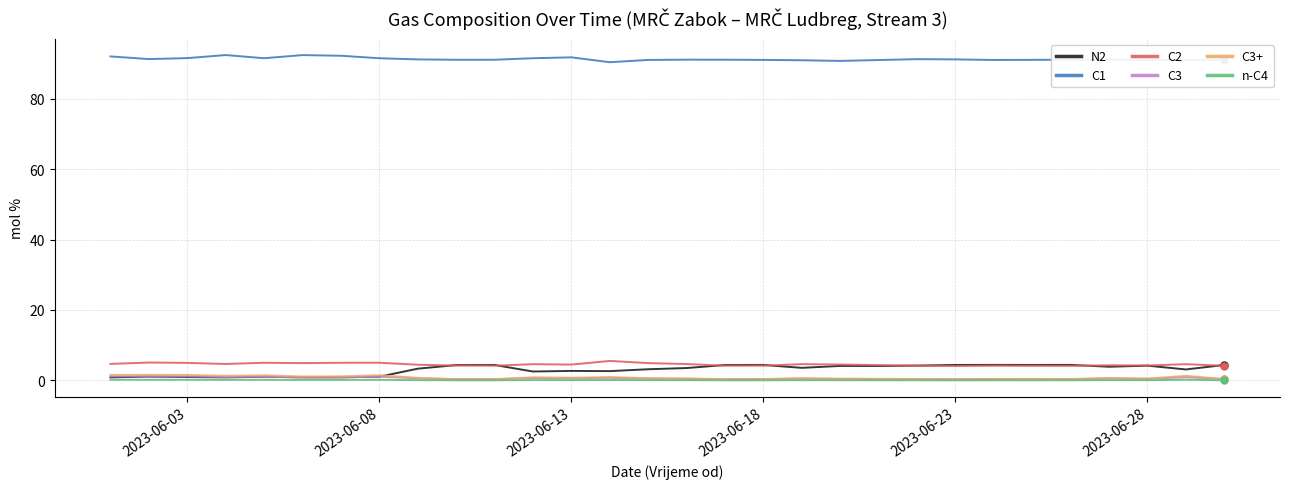

What is the maximum value for C2?

5.5